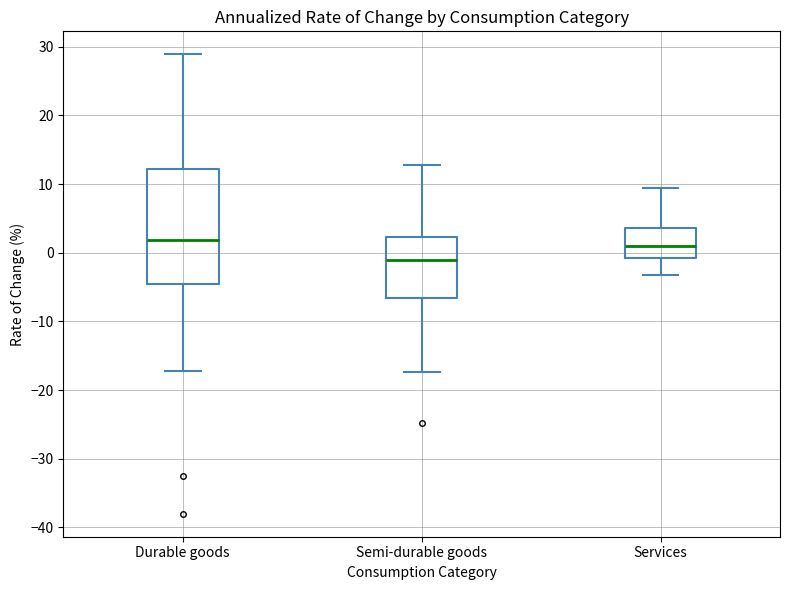

Comparing the boxes themselves (not the whiskers), which one is the tallest?

Durable goods